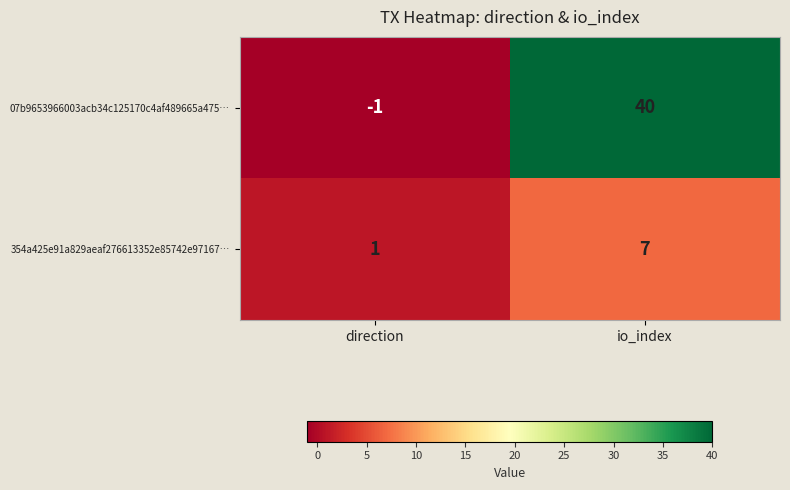

At which category is the sum across all series the highest?

io_index